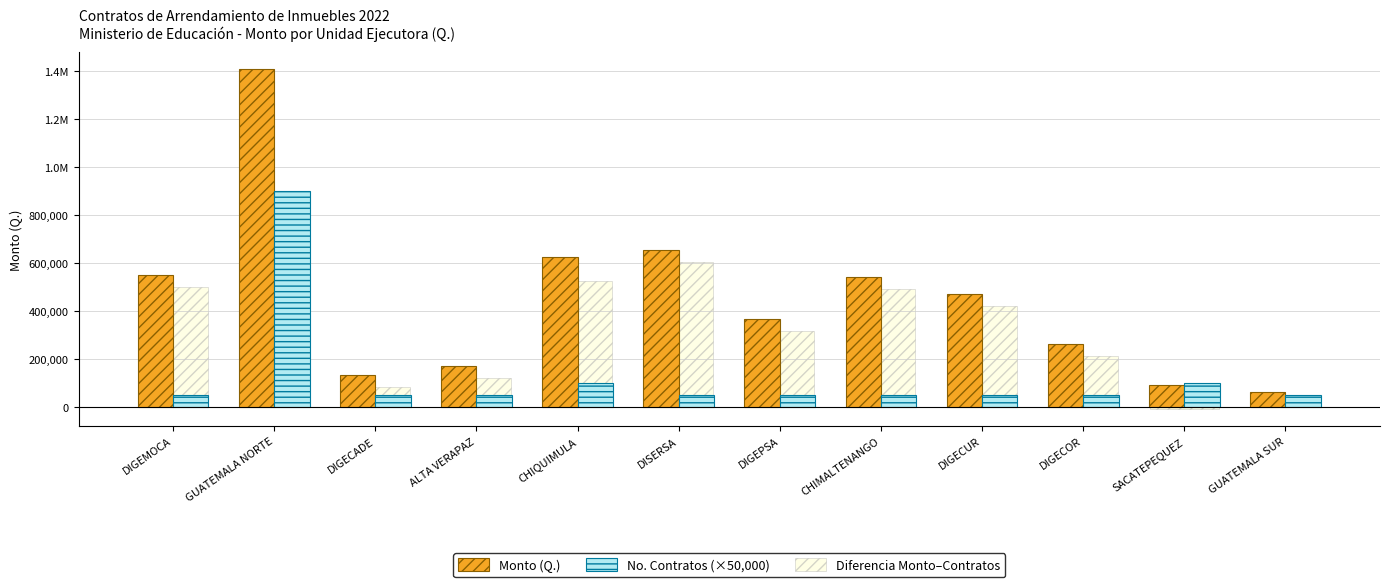

What is the difference between the second highest and minimum values in the Monto (Q.) series?

595008.0